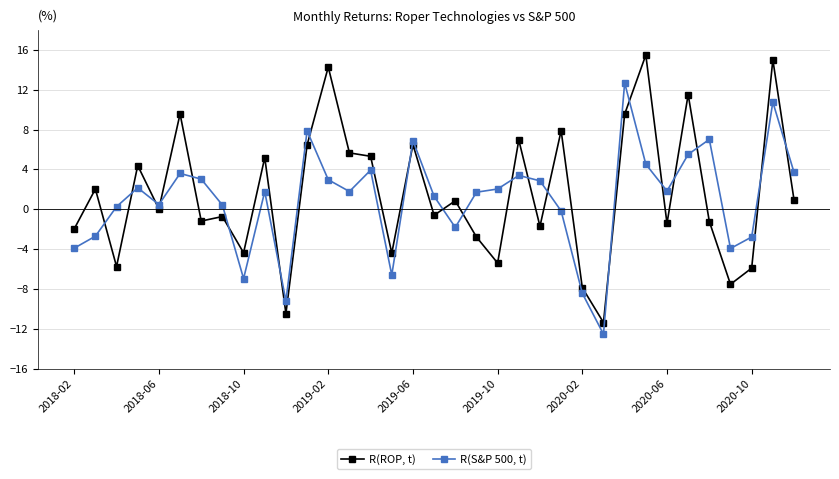

How many data points in R(S&P 500, t) are above 1?

21